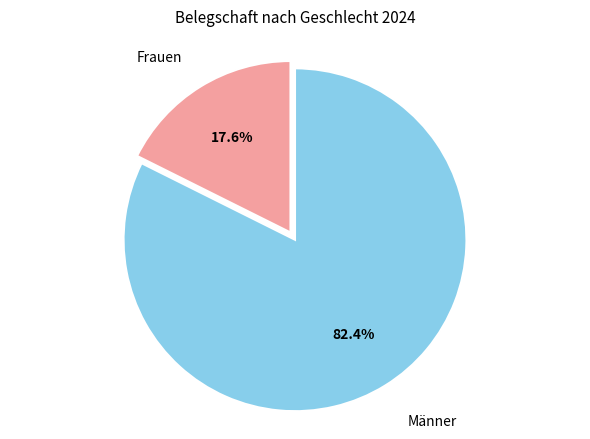

Does any single category account for the majority?

Yes